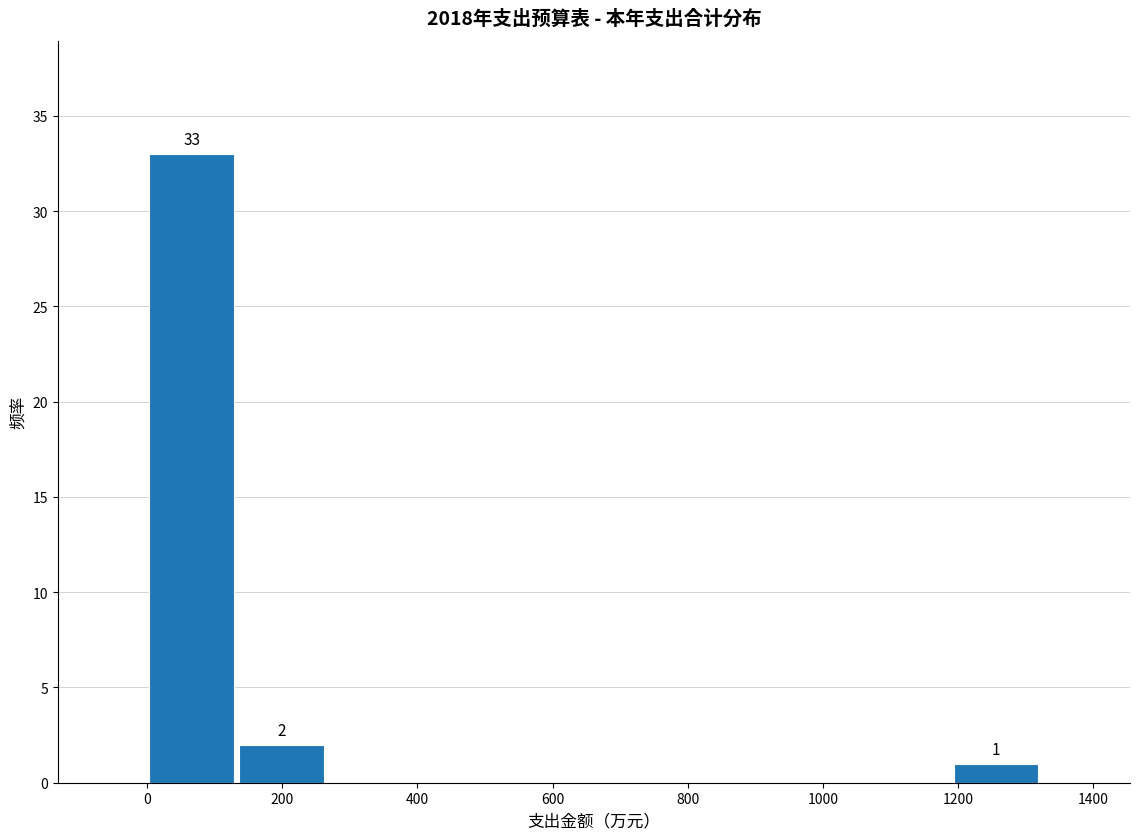

Which range on the x-axis has the tallest bar?

0 to 140